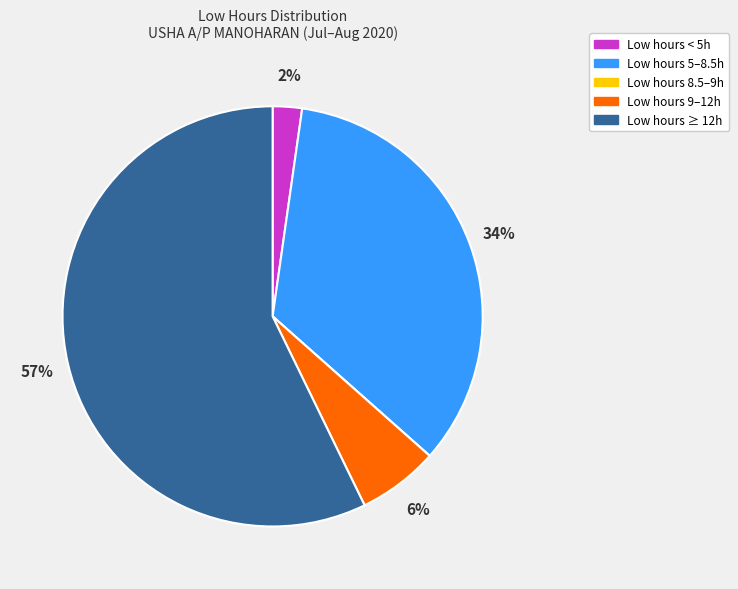

Is there any slice that represents more than half of the pie?

Yes